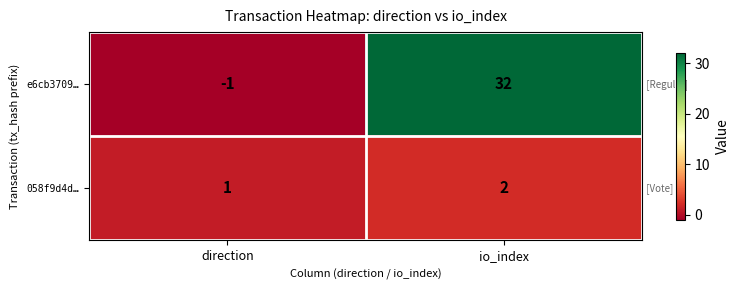

Which label corresponds to the largest value in the chart?

io_index